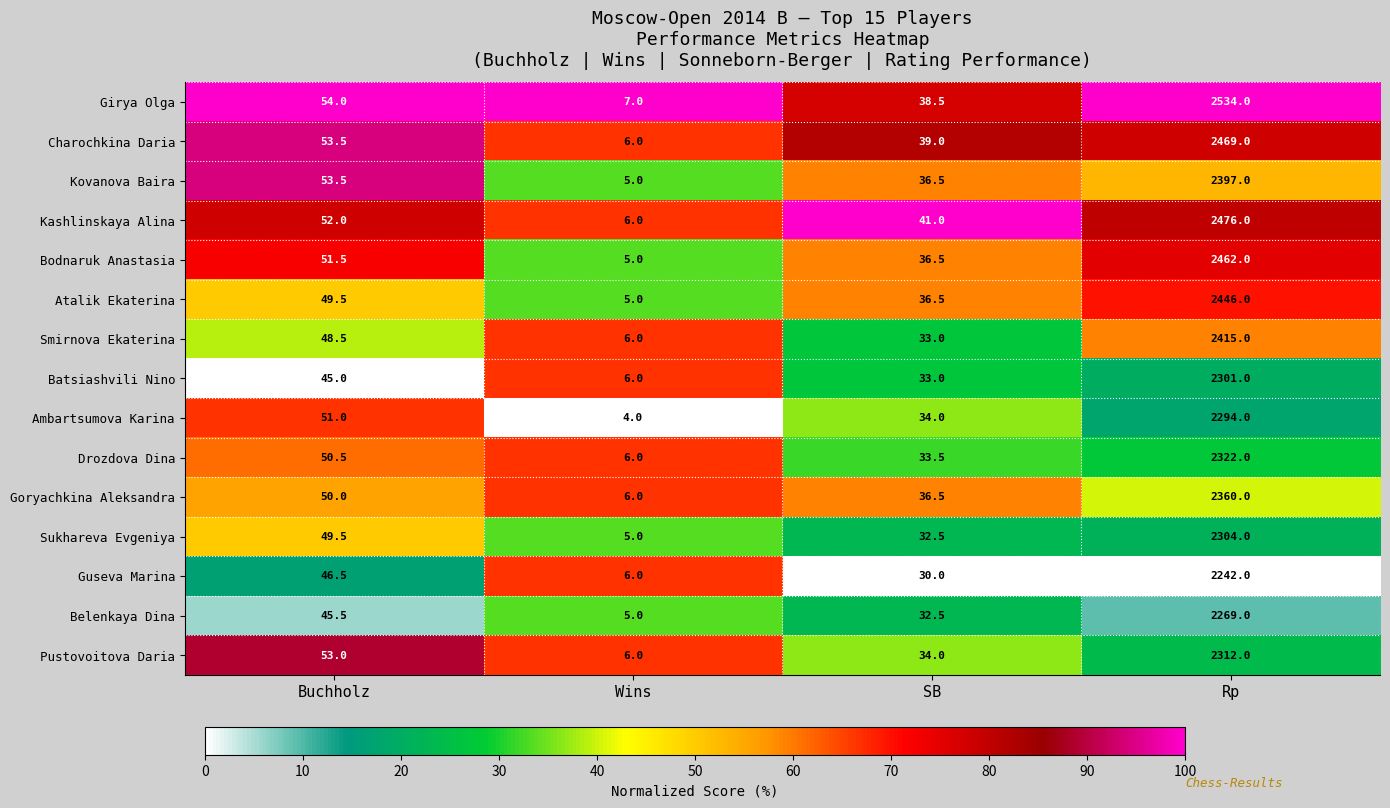

What is the total value across all series at Wins?

84.0